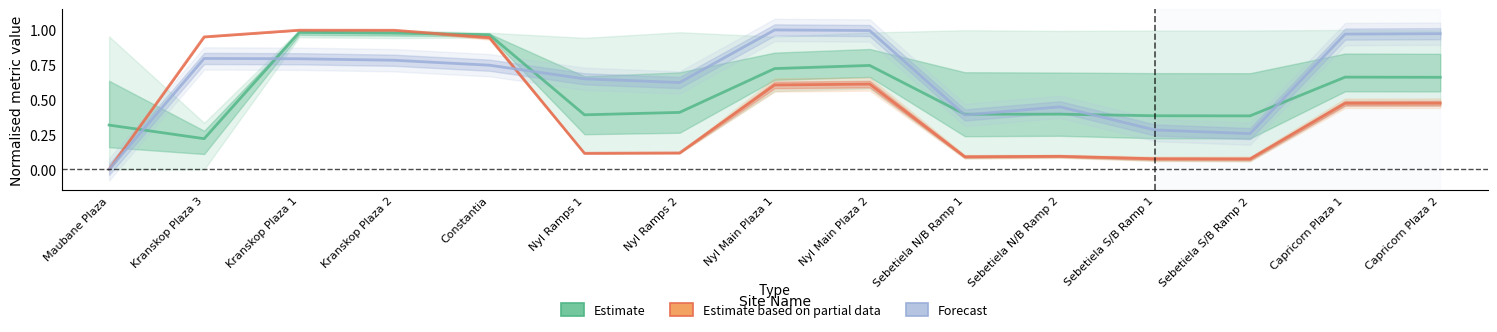

Which series ends up on top after the final intersection of Estimate based on partial data and Estimate?

Estimate